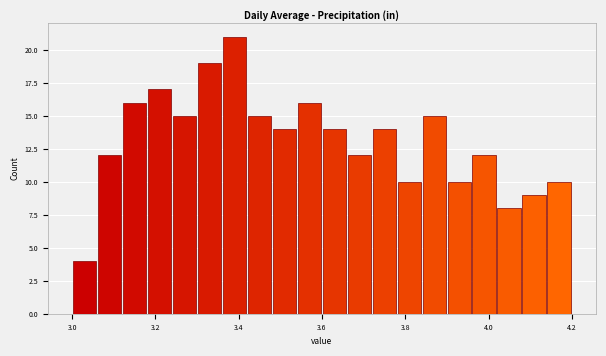

Around what value on the x-axis is the tallest bar? Give the approximate position of its centre, as read against the axis.

3.40